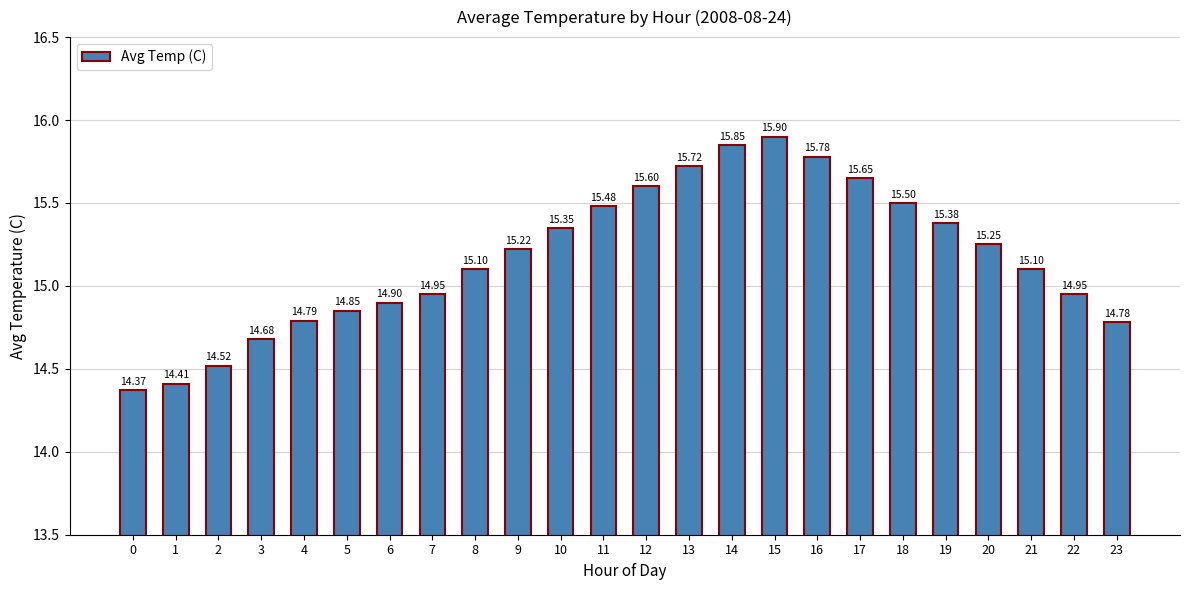

What is the difference between the maximum and second lowest values?

1.5